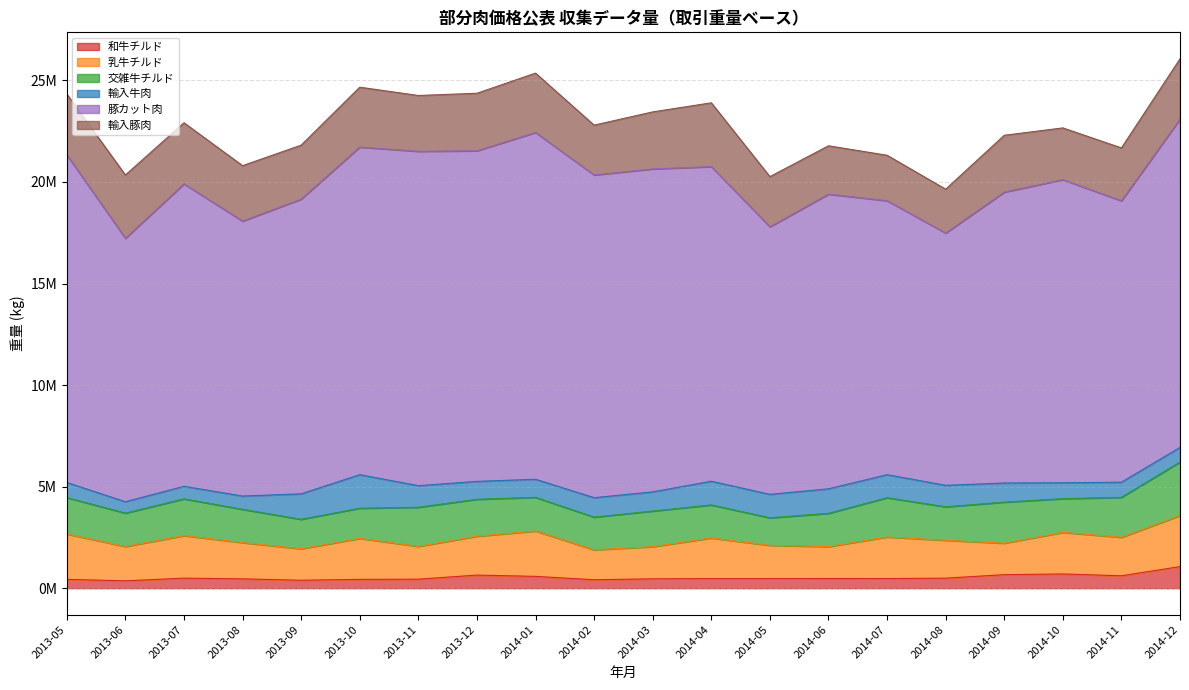

True or false: 豚カット肉 and 和牛チルド intersect in this chart.

False